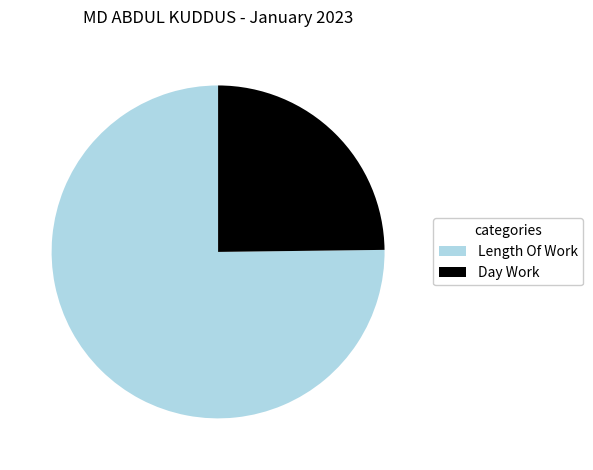

The Length Of Work slice represents 75% of the pie. True or false?

True